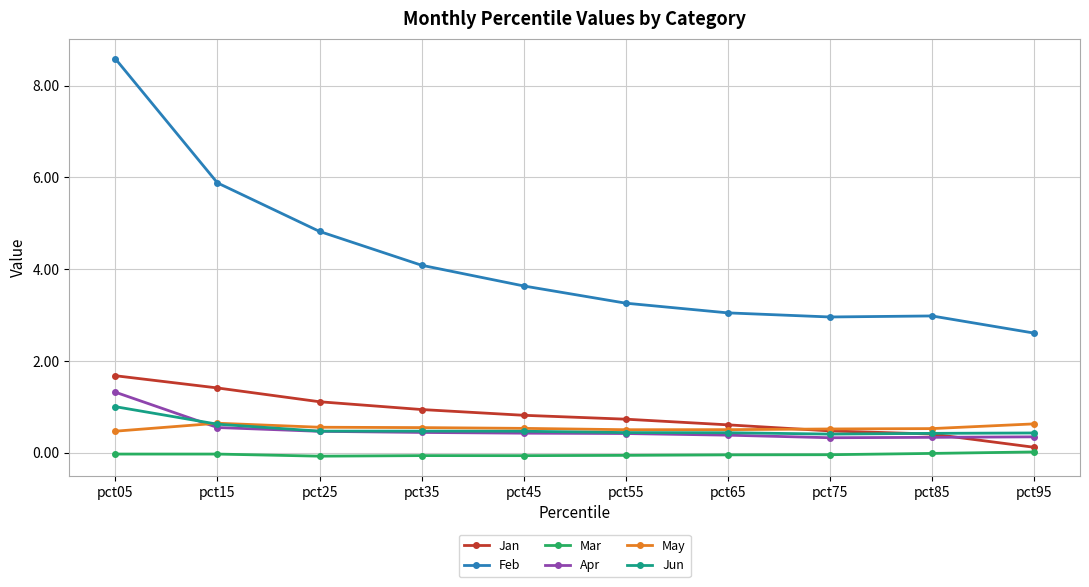

True or false: Mar and Jan intersect in this chart.

False